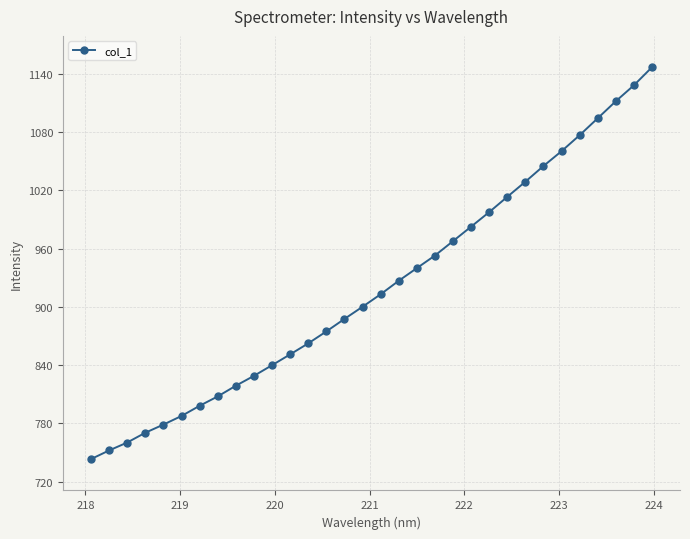

How many data points does each series have?

32